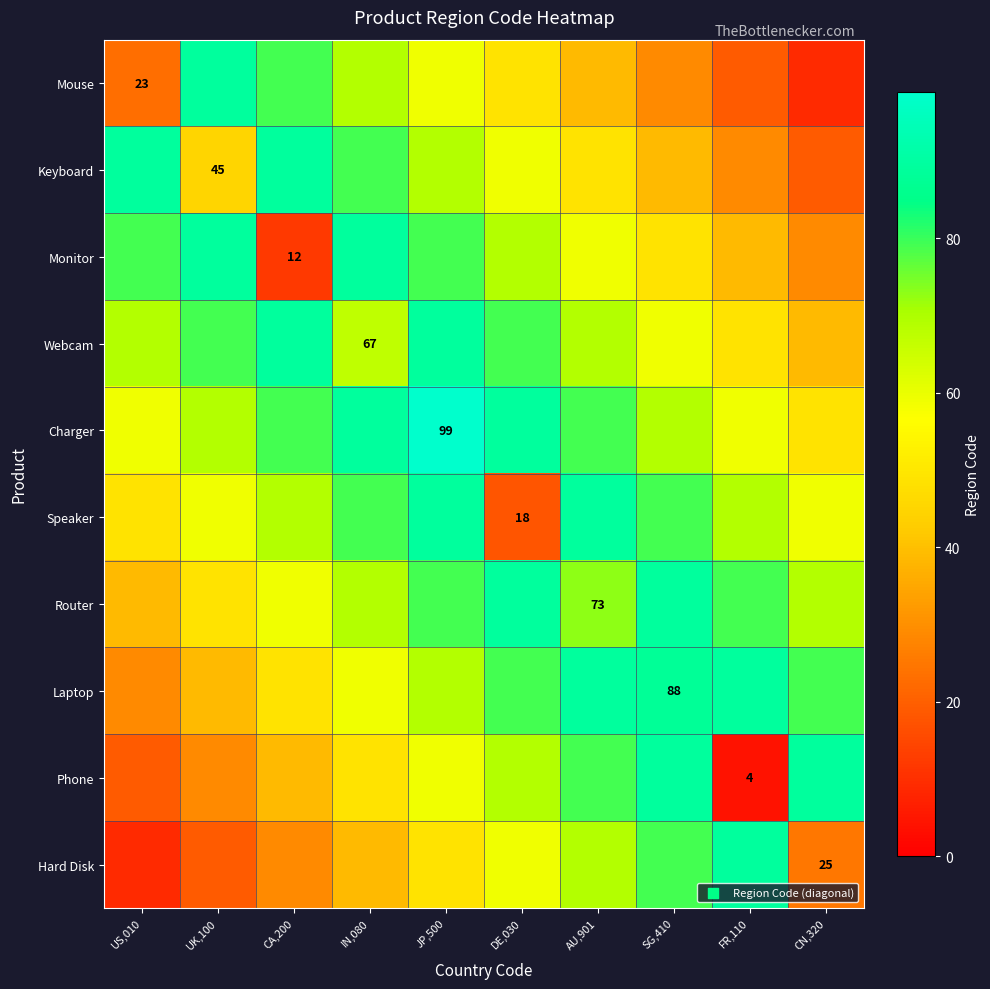

Is it true that Mouse equals 38 at US,010?

False